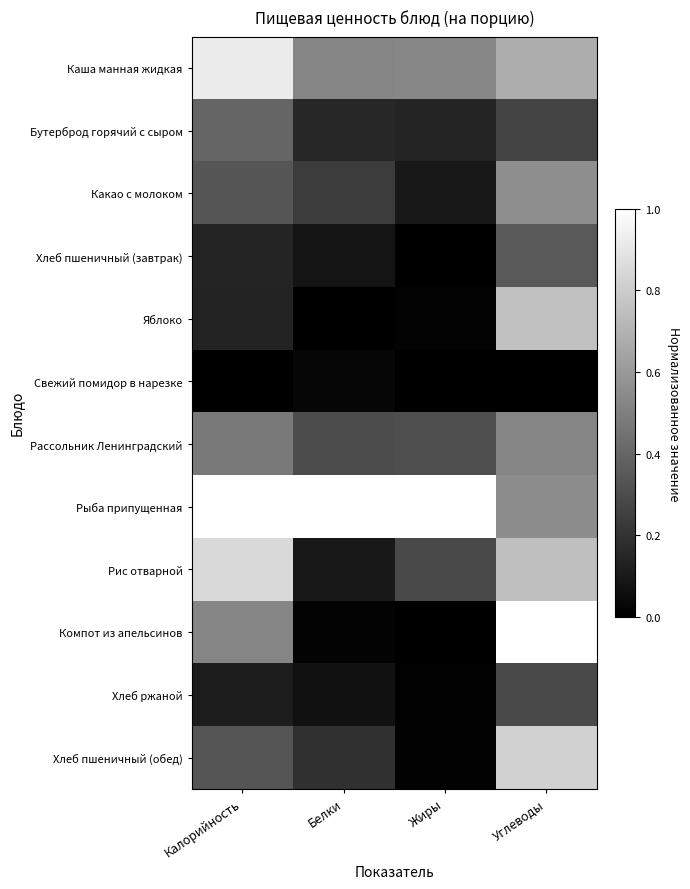

Between Белки and Углеводы, which is larger?

Углеводы